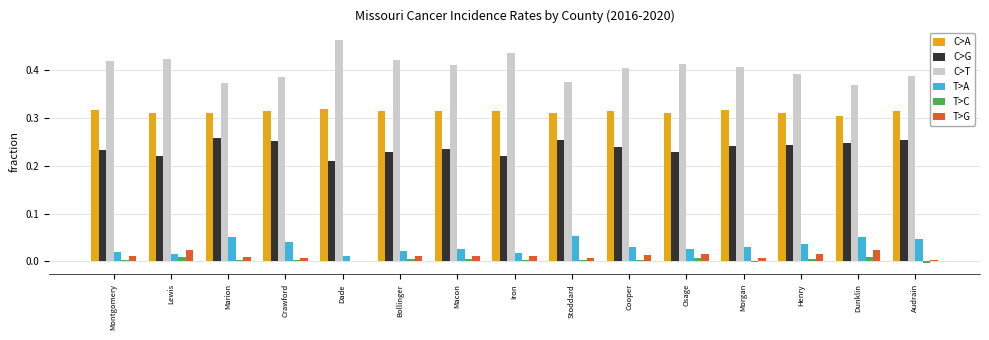

Is it true that T>G equals 0.0 at Iron?

True